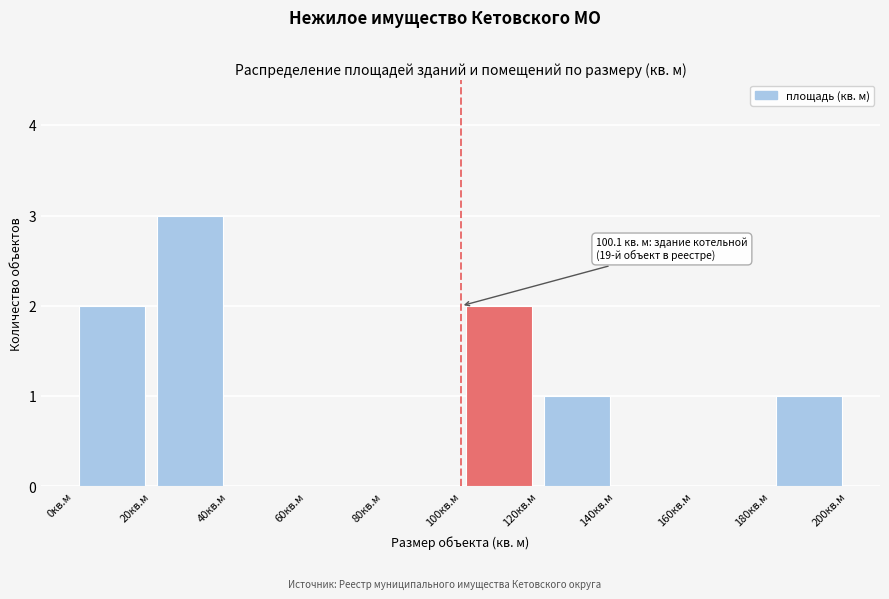

Over which range of the x-axis is the bar tallest?

20 to 40